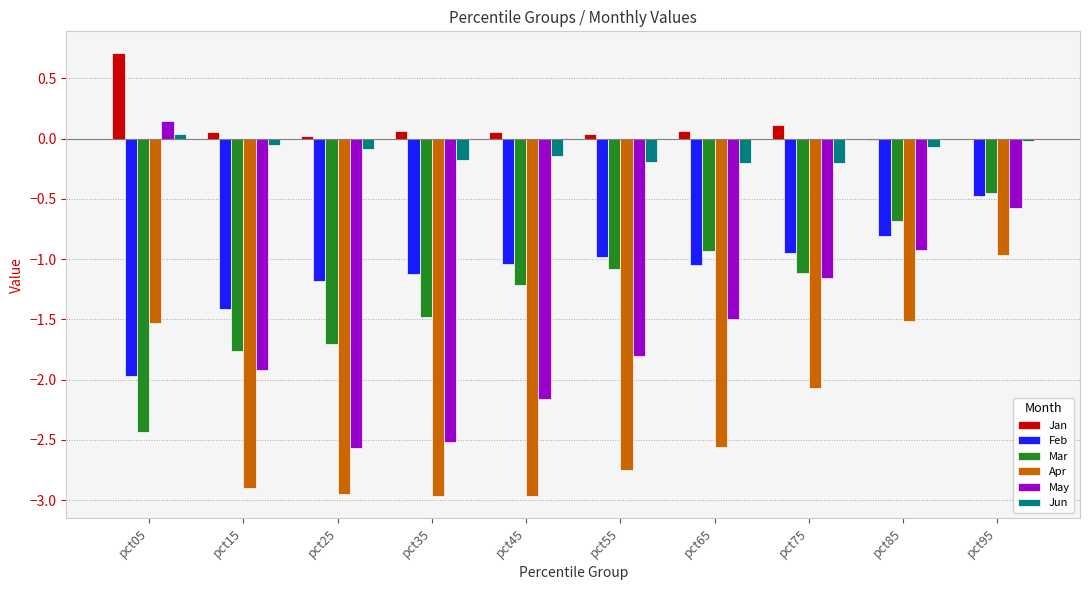

Which series changed the most between pct25 and pct65?

May